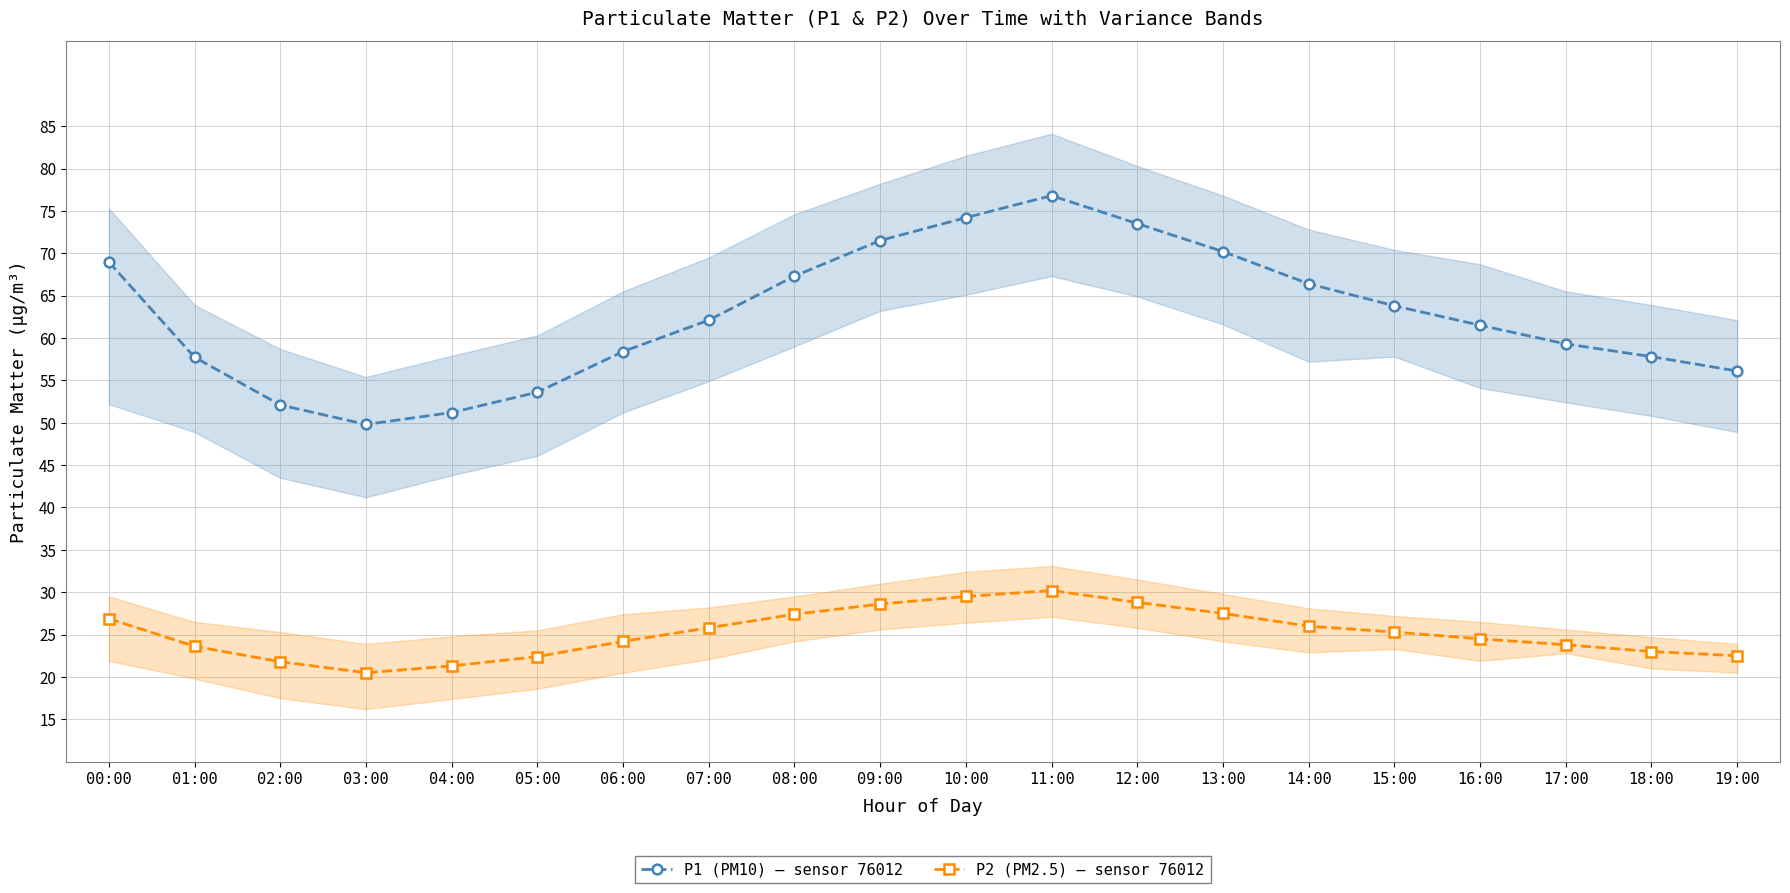

What is the value of the P1 (PM10) – sensor 76012 point at the 2nd from the left?

57.7